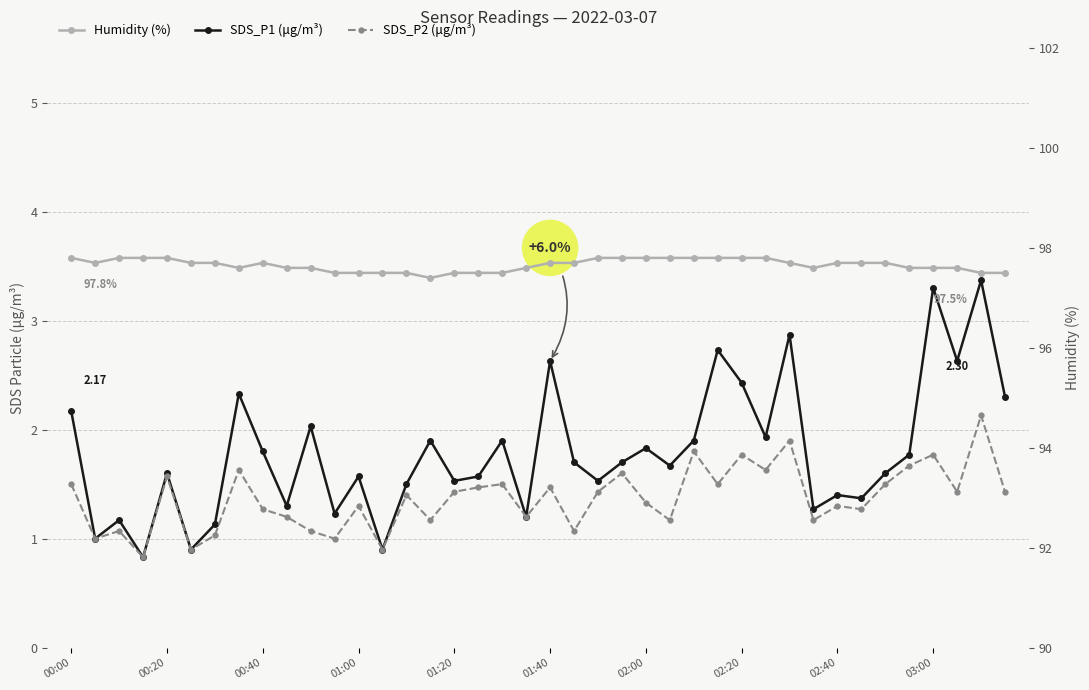

What position from the right is 21?

19